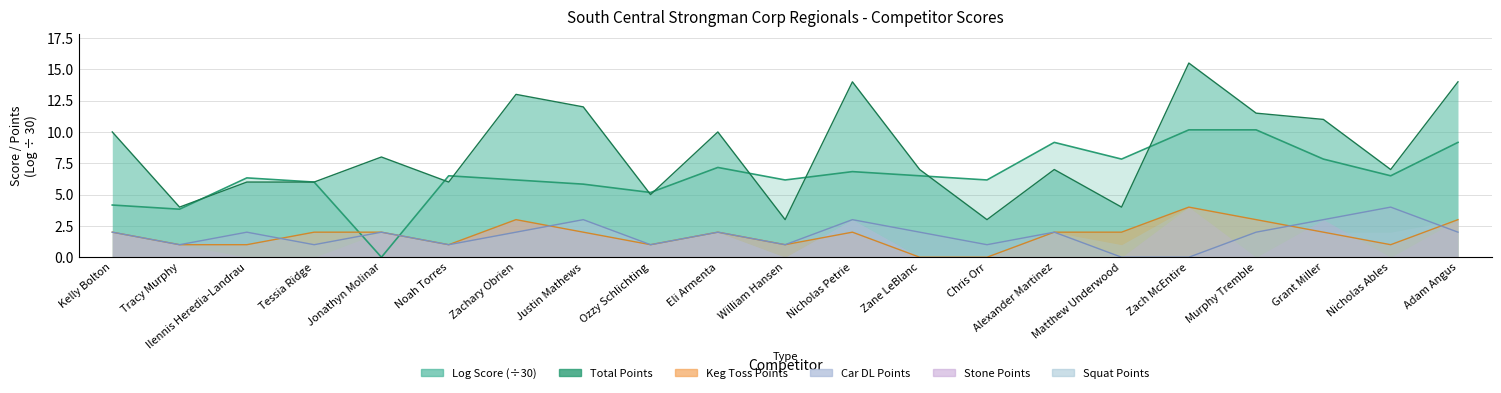

Which label corresponds to the largest value in the chart?

Zach McEntire